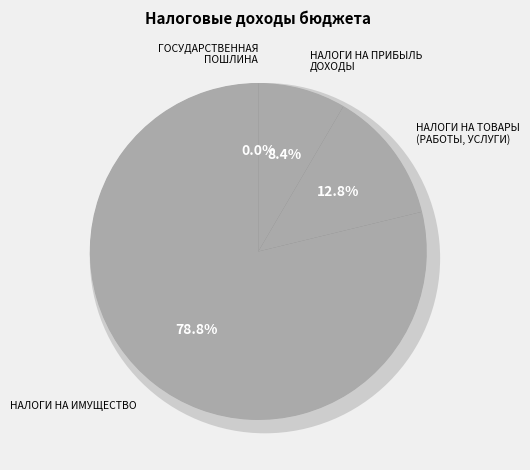

What is the change in value from НАЛОГИ НА ТОВАРЫ (РАБОТЫ, УСЛУГИ) to НАЛОГИ НА ИМУЩЕСТВО?

+20933600